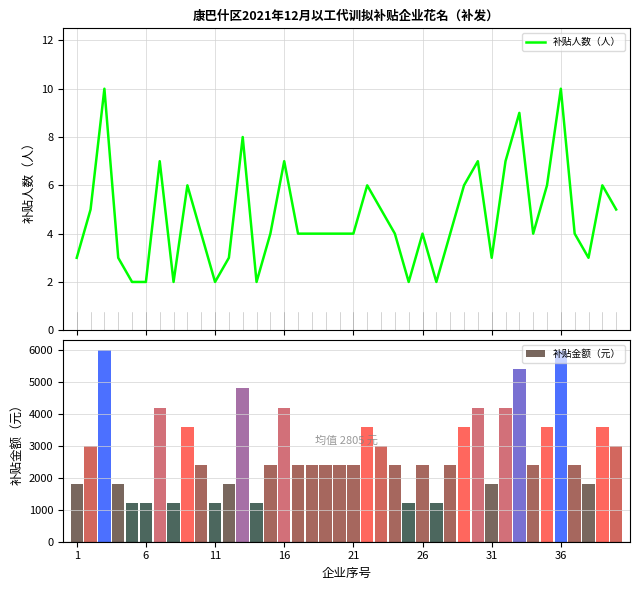

What is the value of the 补贴金额（元） bar at the 25th from the left?

1200